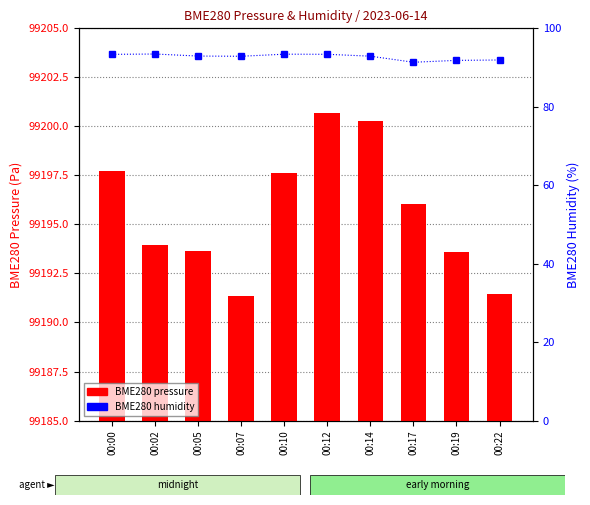

What is the value of the BME280 humidity bar at the 1st from the left?

93.4